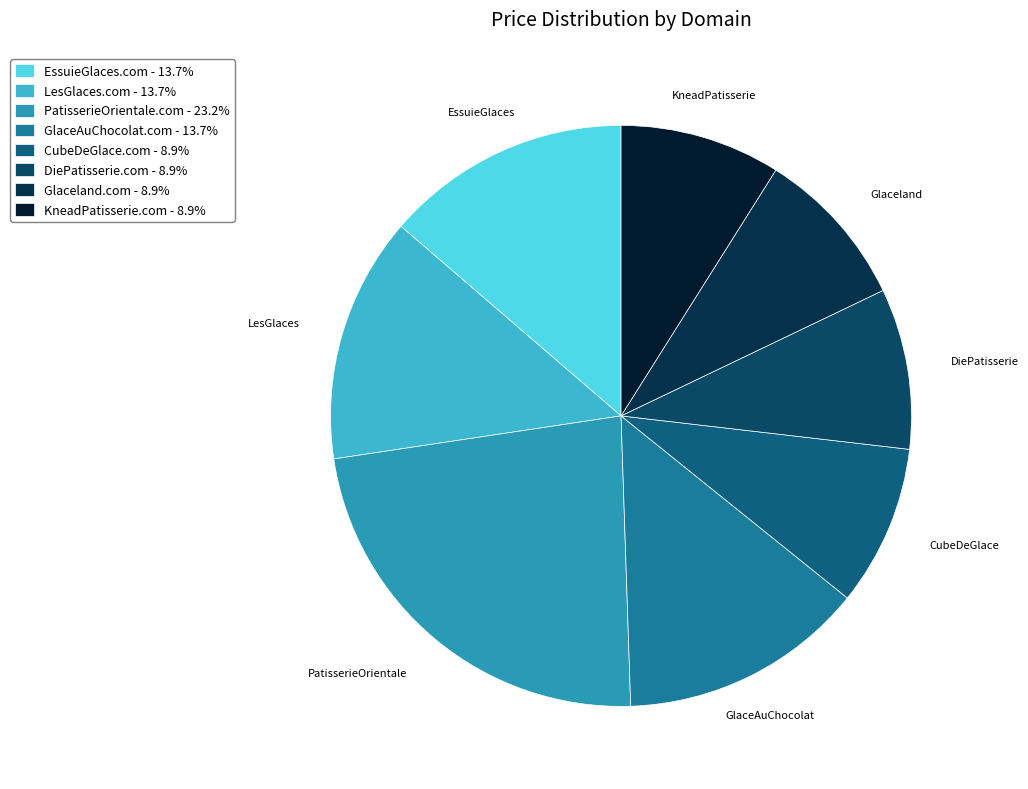

Does LesGlaces.com account for over 50% of the chart?

No